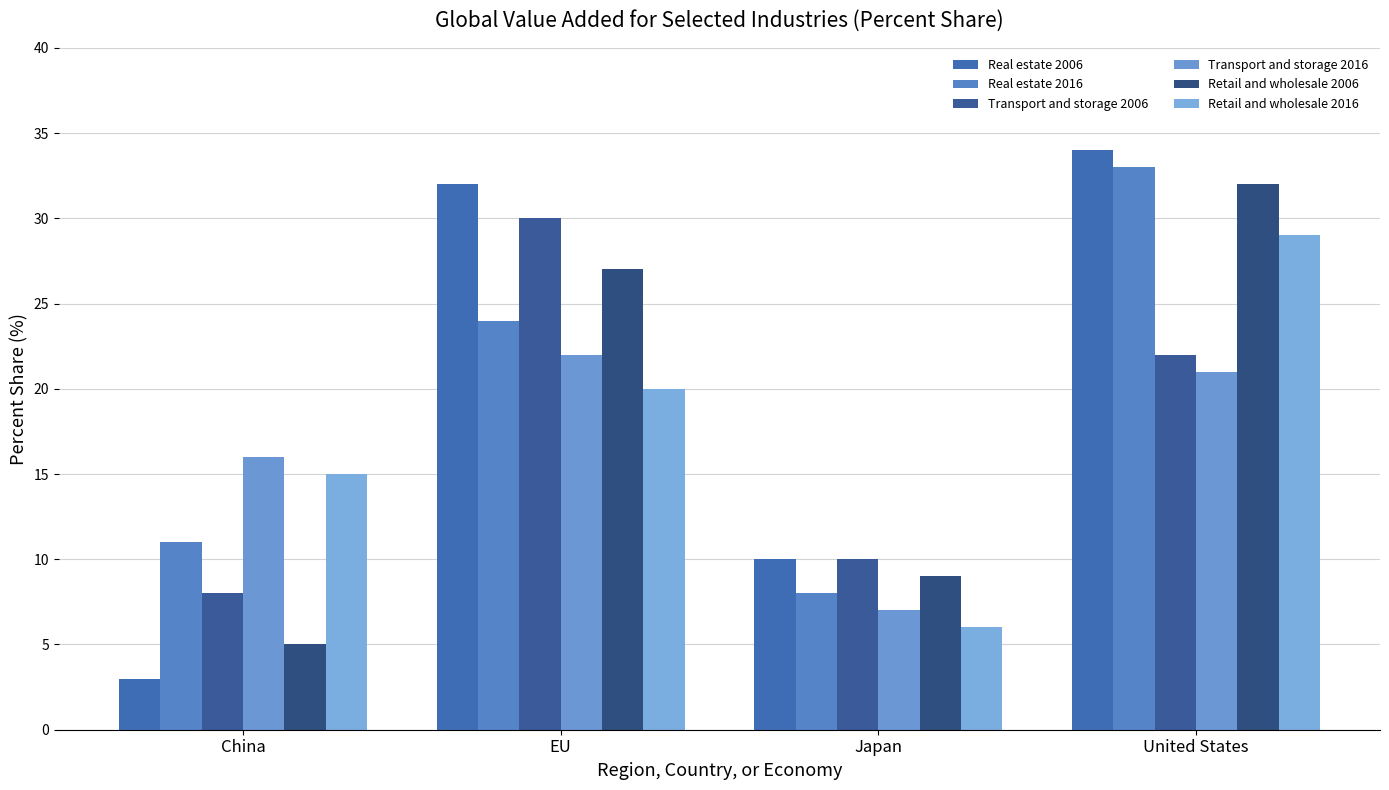

What is the sum of all Retail and wholesale 2016 values?

70